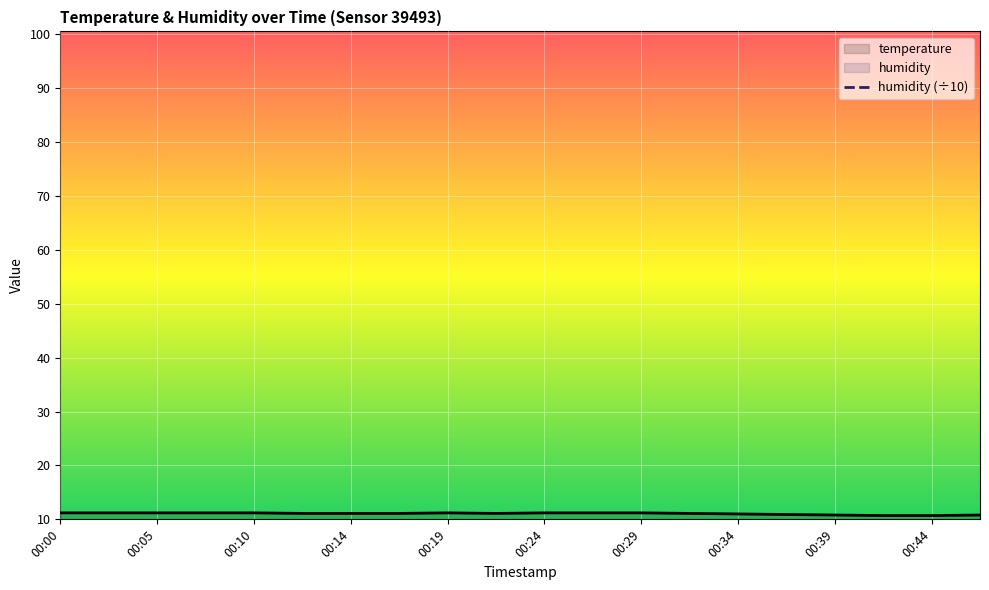

What is the sum of the values at 00:29 and 00:36?

23.1